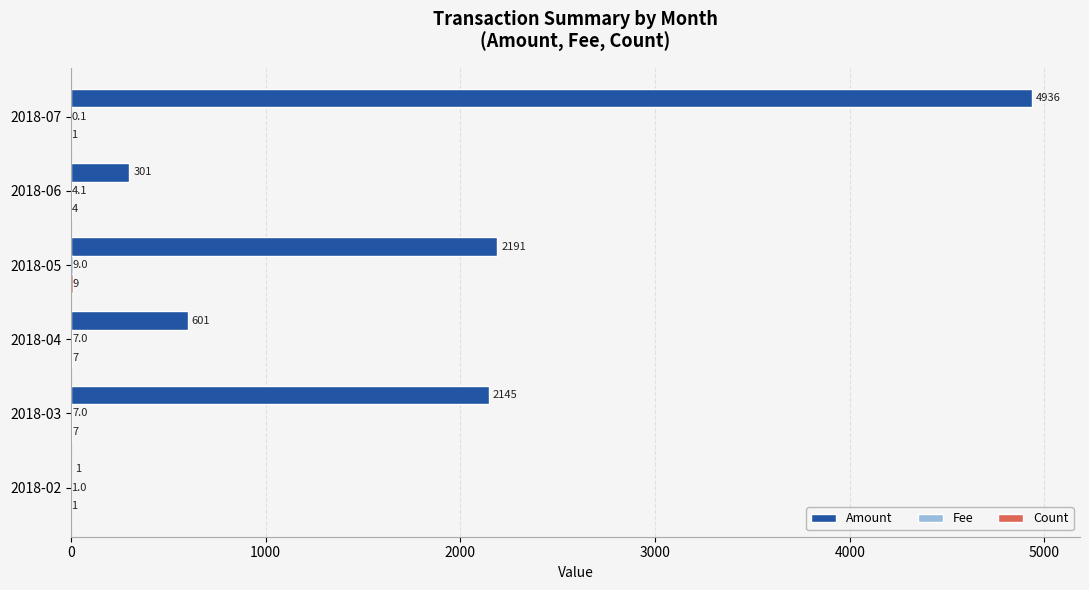

Which series has the largest total across all categories?

Amount